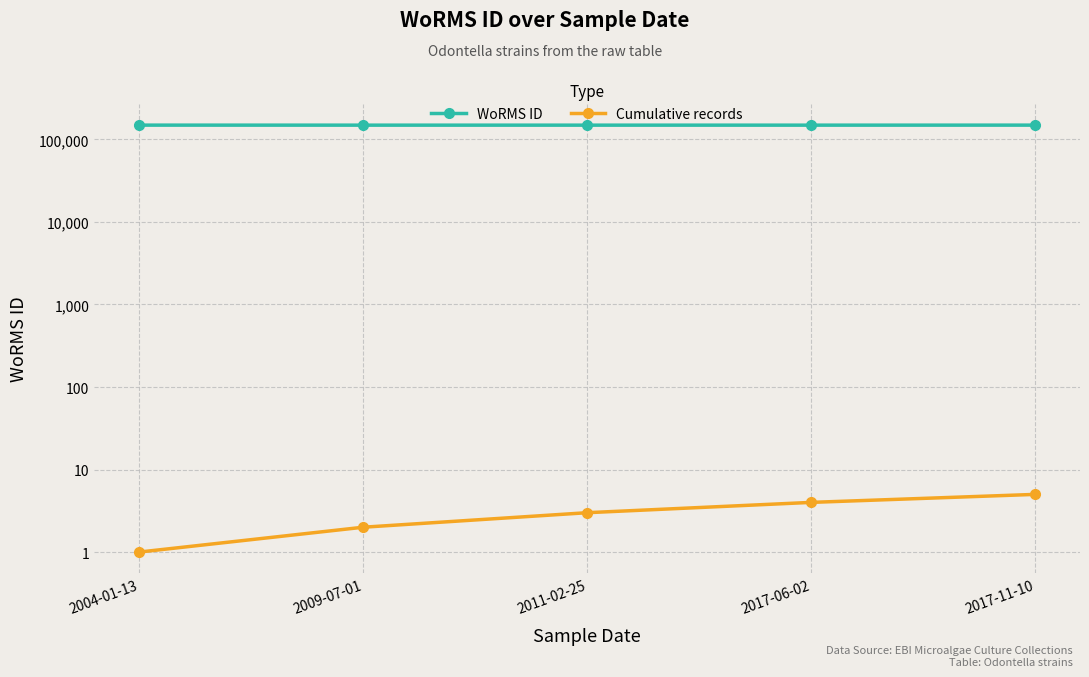

At how many categories does at least one series exceed 68043?

5